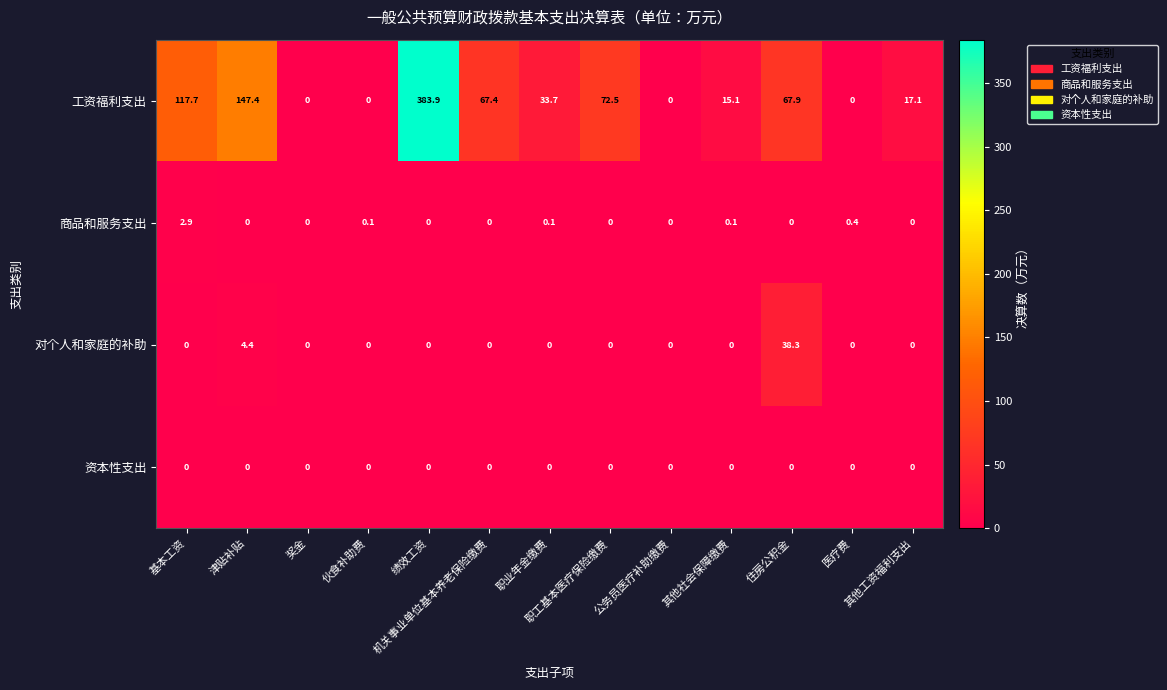

Which series has the largest total across all categories?

工资福利支出